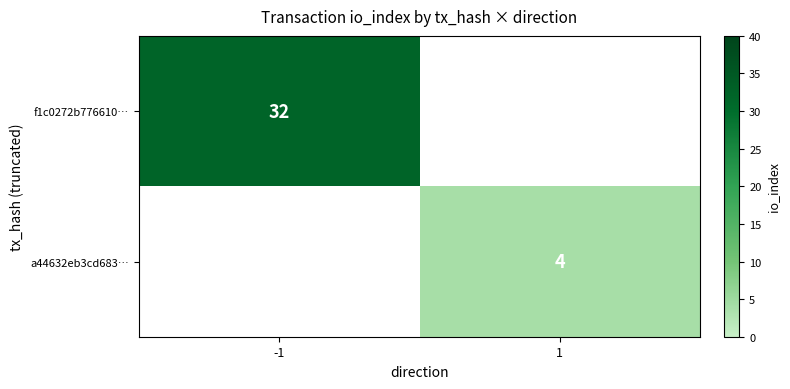

At which category does the chart reach its peak across all series?

-1